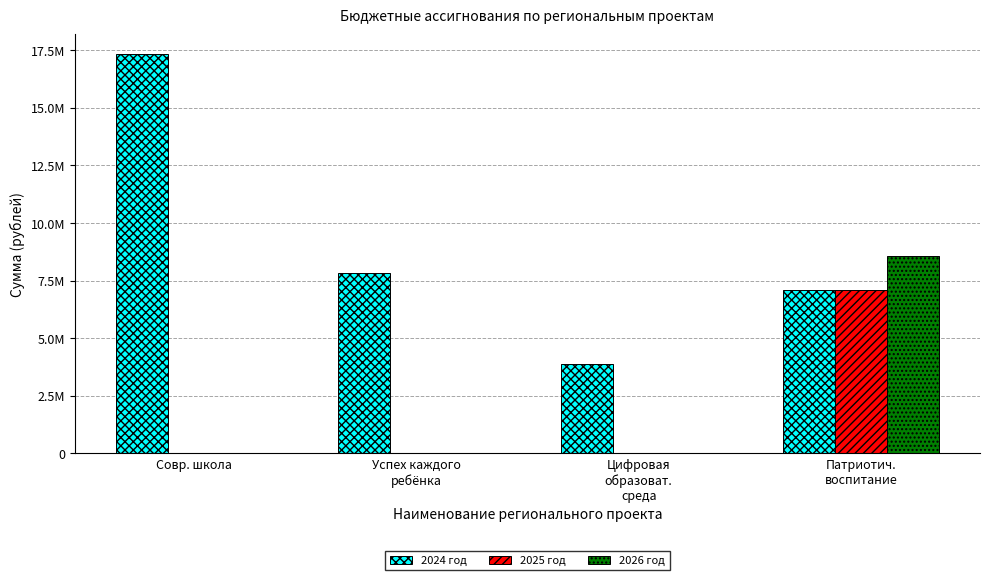

At which category is the sum across all series the highest?

Патриотич.
воспитание